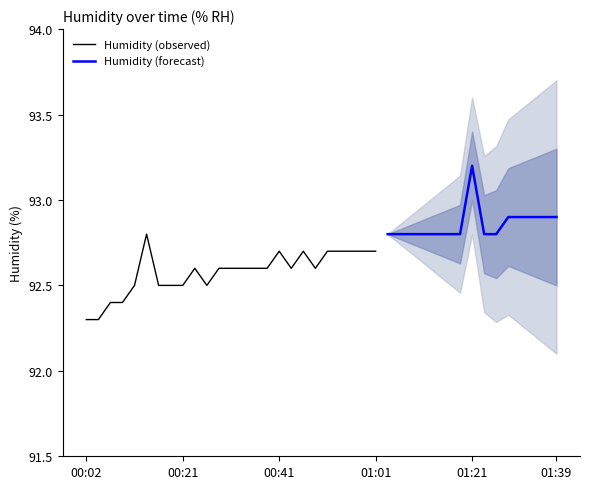

What is the difference between the maximum and minimum values?

0.9